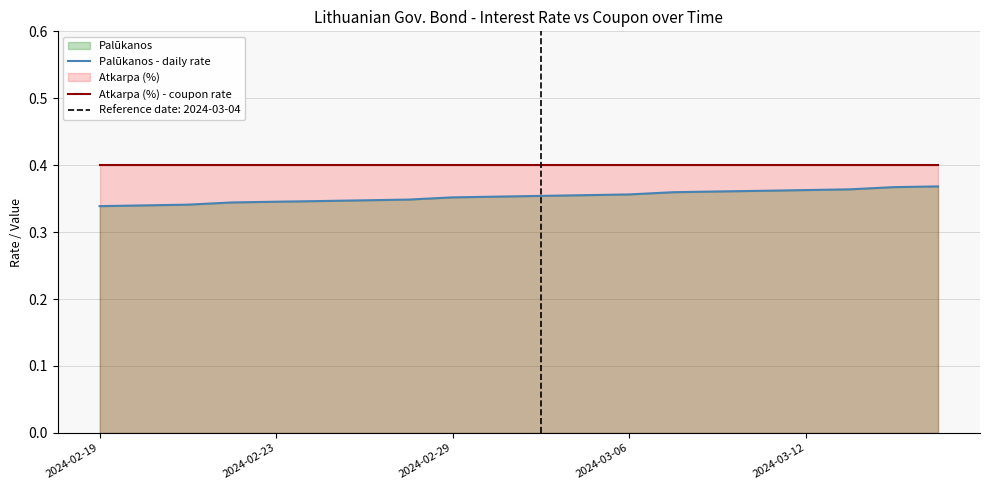

What is the smallest value displayed?

0.3